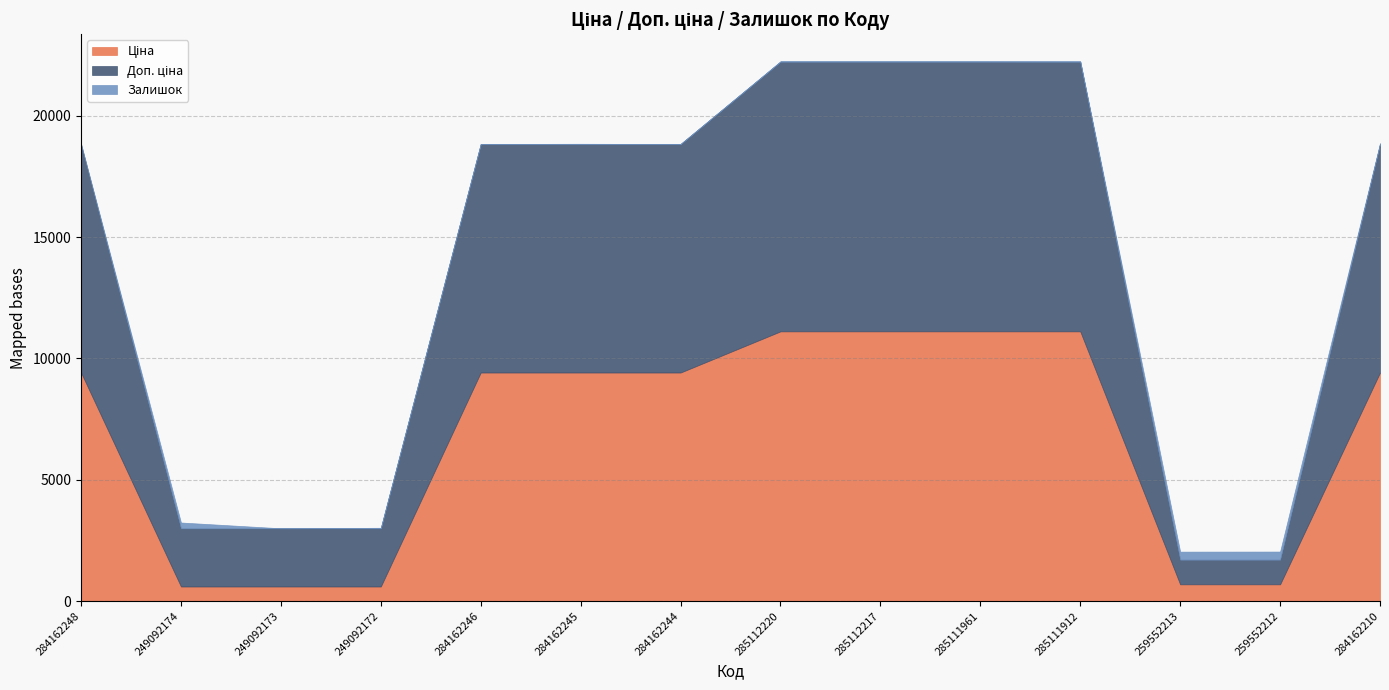

List the labels in order of Ціна value, largest first.

285112220, 285112217, 285111961, 285111912, 284162248, 284162246, 284162245, 284162244, 284162210, 259552213, 259552212, 249092174, 249092173, 249092172